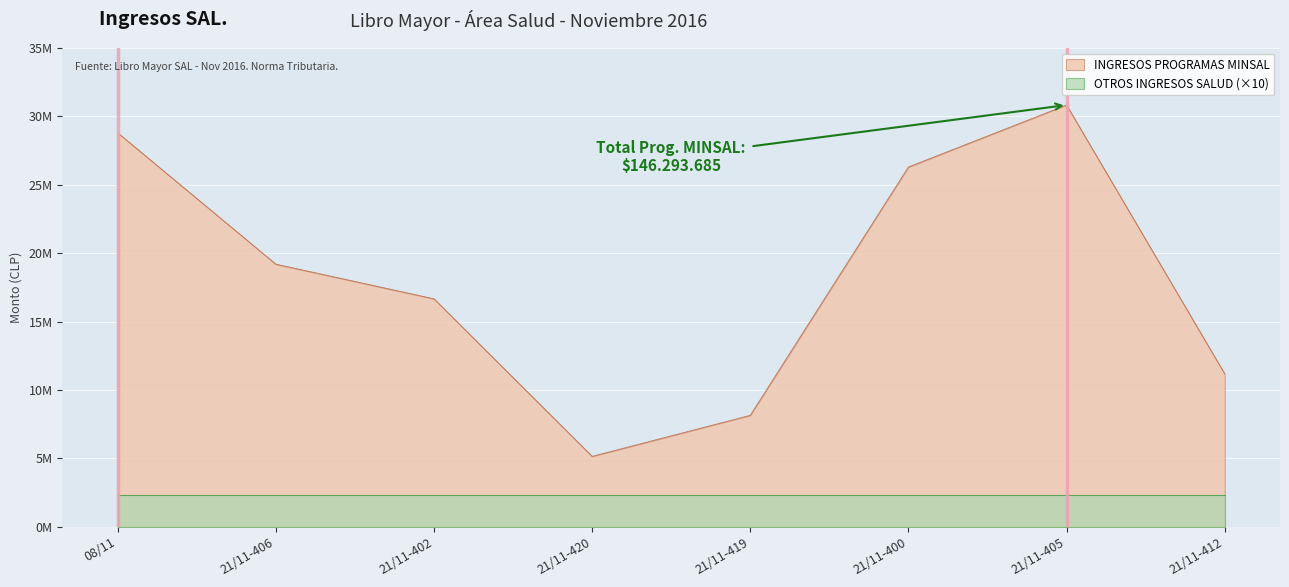

At which category does the data reach its first local peak?

21/11-405